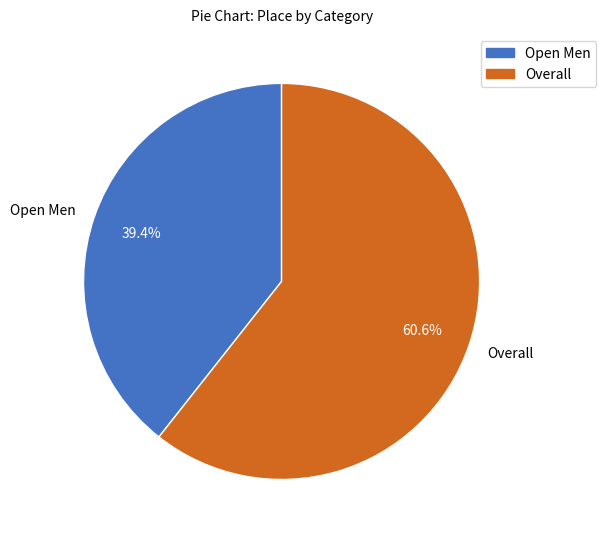

To the nearest percent, what portion does Overall represent?

61%